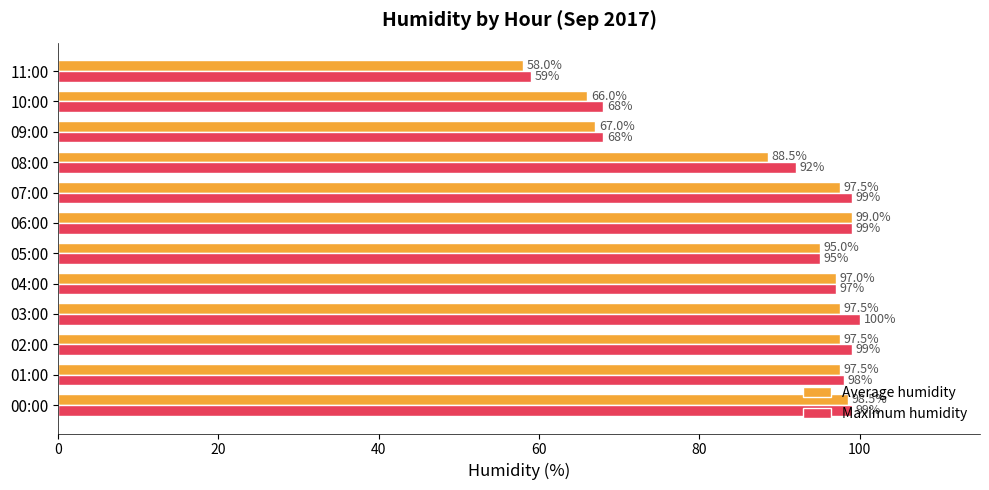

What is the maximum value for Average humidity?

99.0